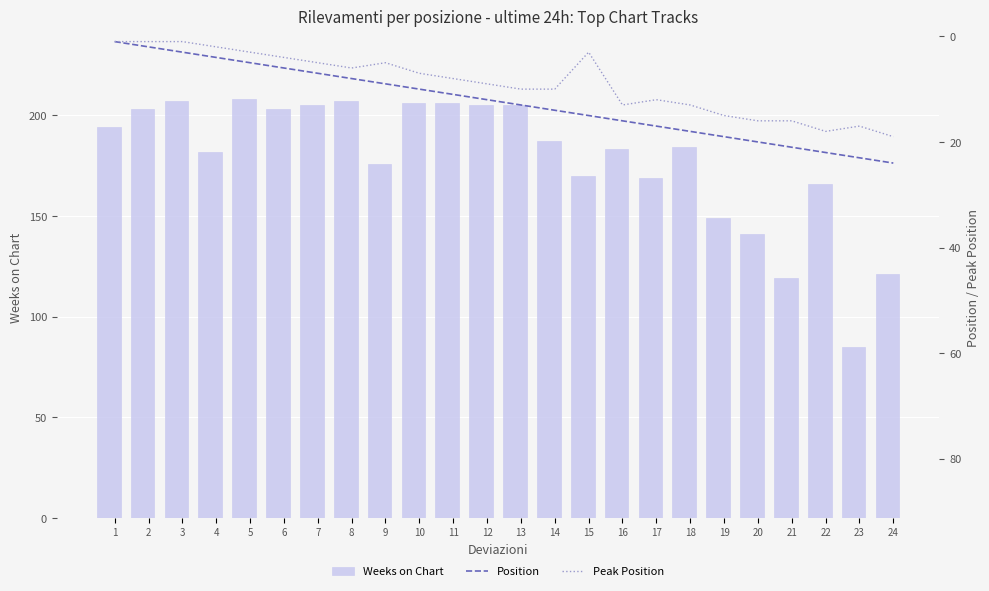

Is the value of Weeks on Chart at 18 greater than the value of Peak Position at 24?

Yes